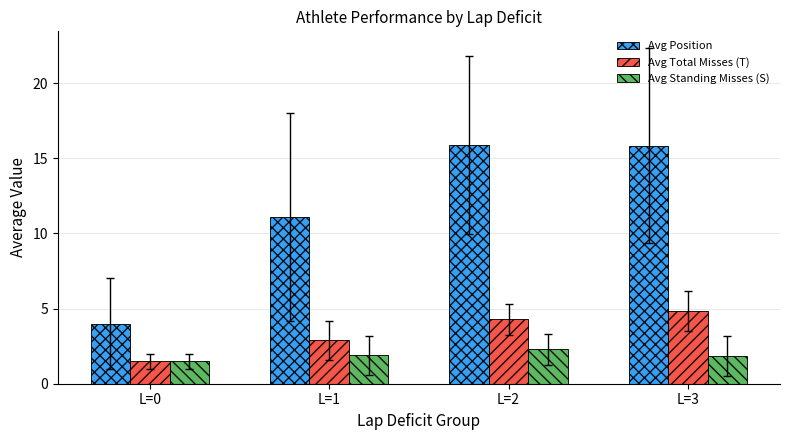

Count the number of data series in this chart.

3